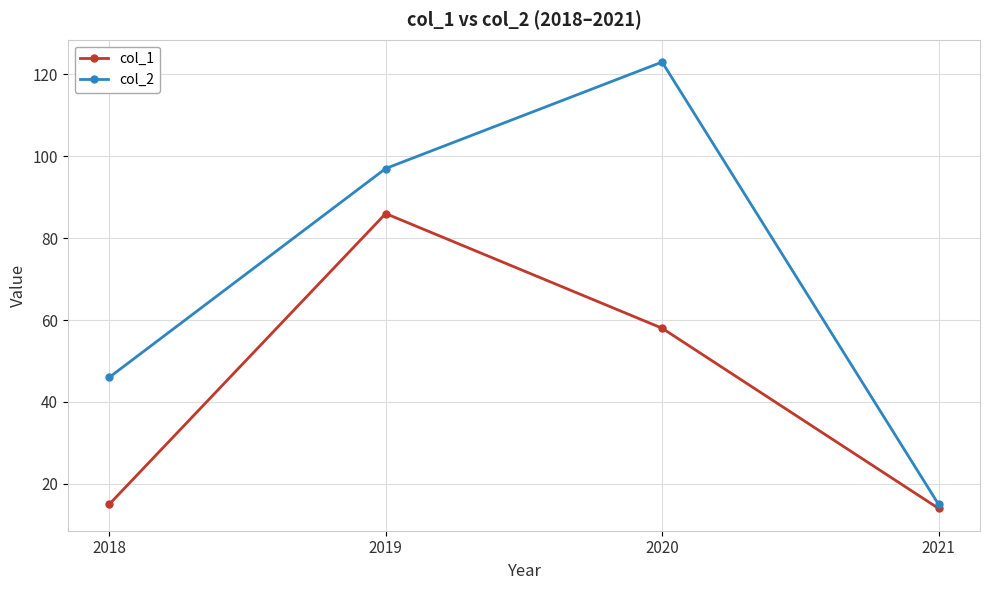

What is the sum of the col_1 values at 2021 and 2018?

29